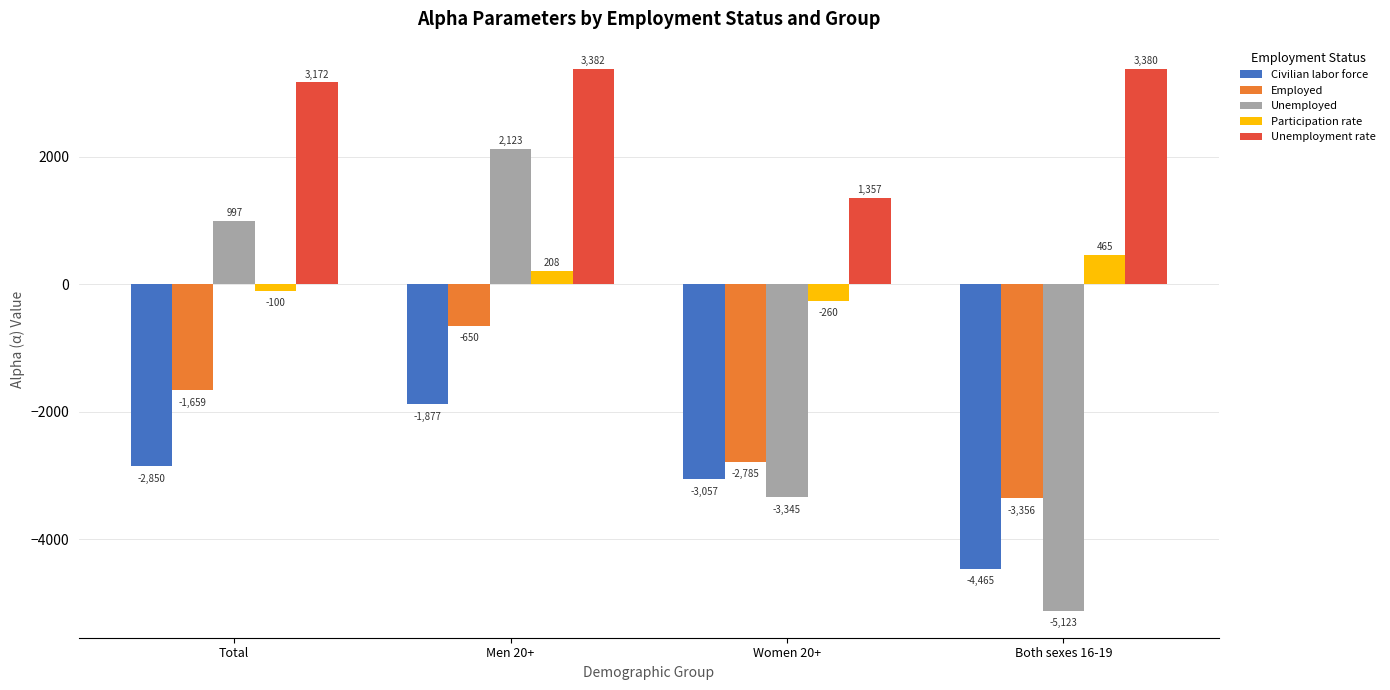

Which series has the largest total across all categories?

Unemployment rate